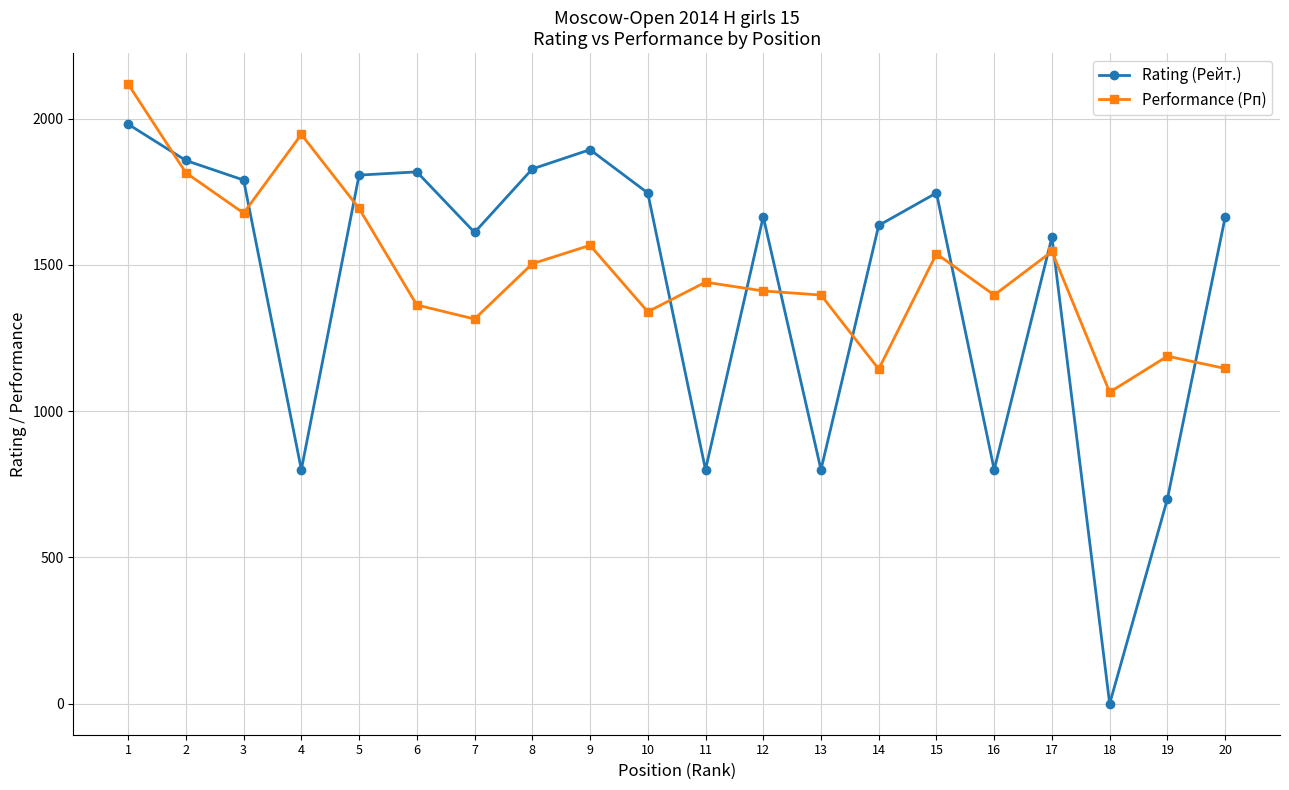

What is the value of the Rating (Рейт.) point at the 15th from the left?

1746